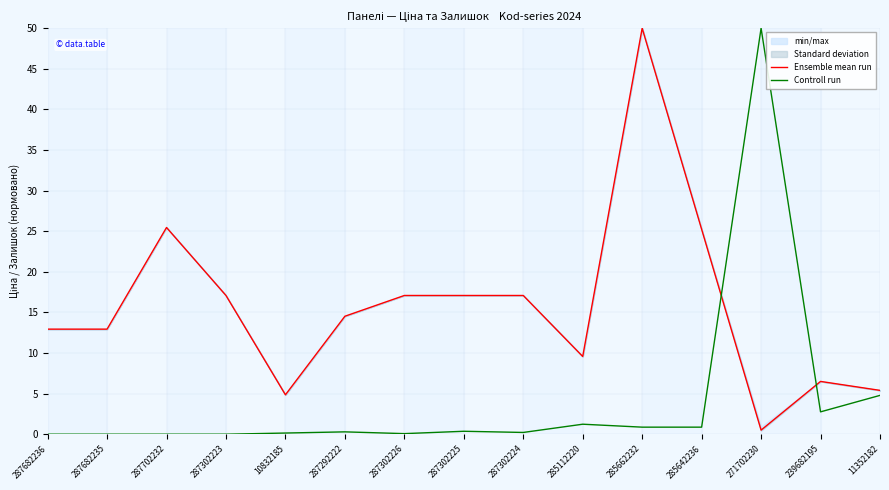

The value of Controll run at 287682235 is 0.0. True or false?

True